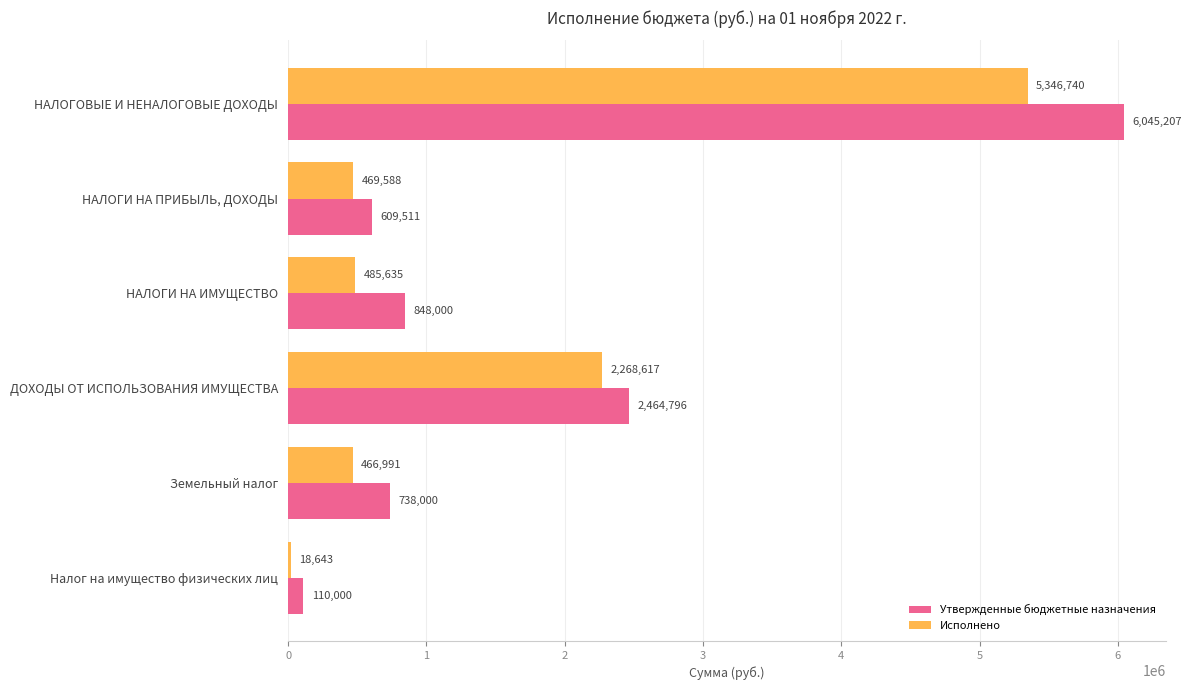

Which series has the largest range (max minus min)?

Утвержденные бюджетные назначения